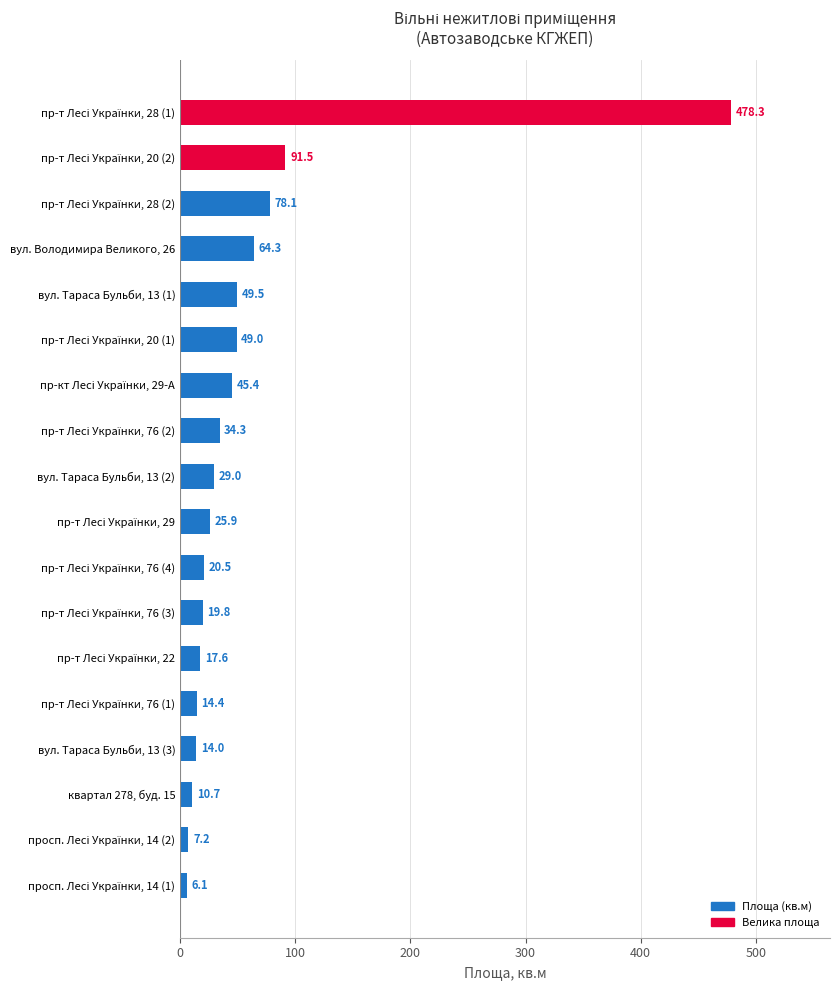

Reading top to bottom, list all the values displayed in this chart.

478.3	91.5	78.1	64.3	49.5	49.0	45.4	34.3	29.0	25.9	20.5	19.8	17.6	14.4	14.0	10.7	7.2	6.1